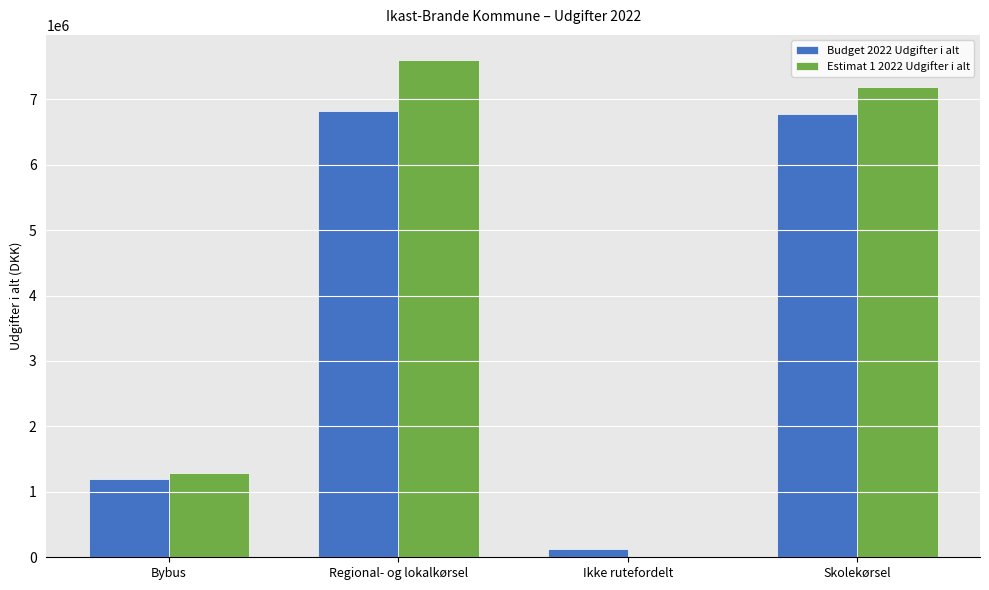

Which category has the highest value in the Estimat 1 2022 Udgifter i alt series?

Regional- og lokalkørsel